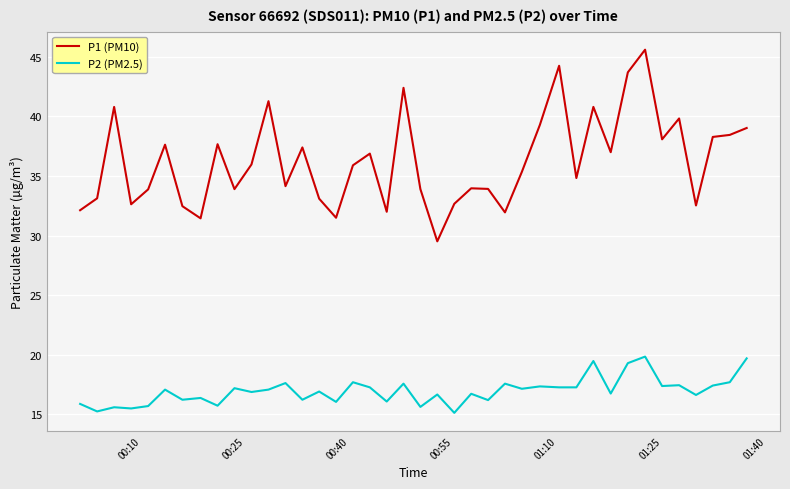

Which series has the widest spread of values?

P1 (PM10)